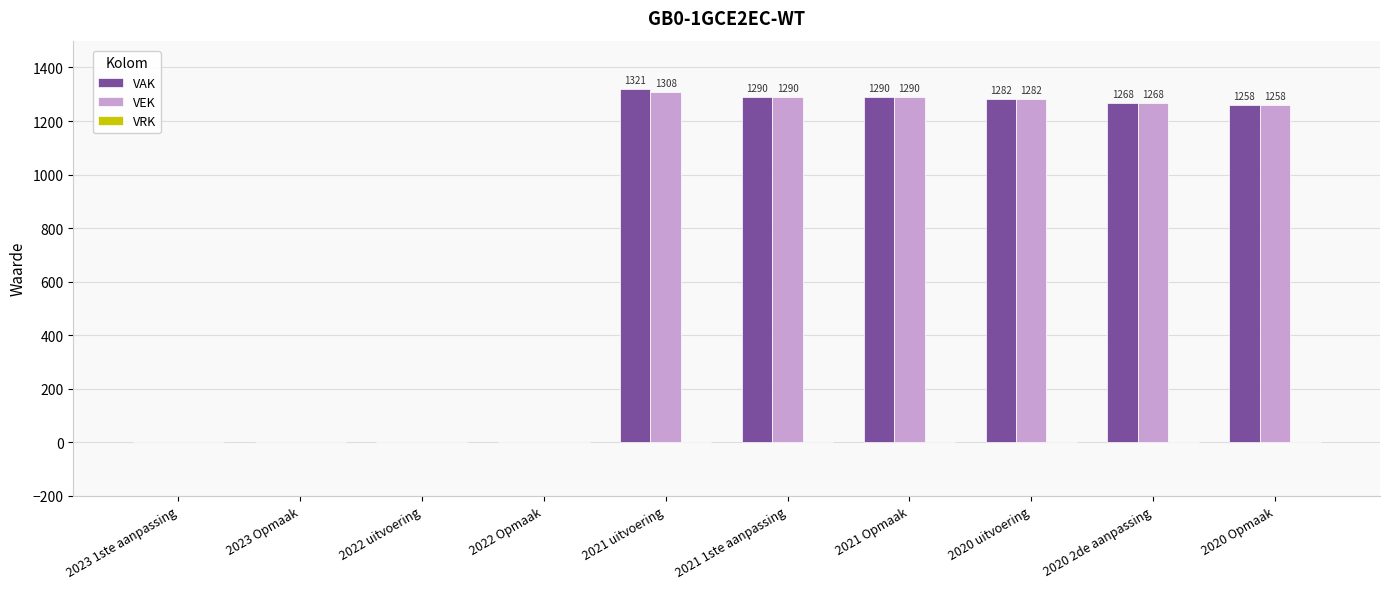

At which category is the sum across all series the highest?

2021 uitvoering